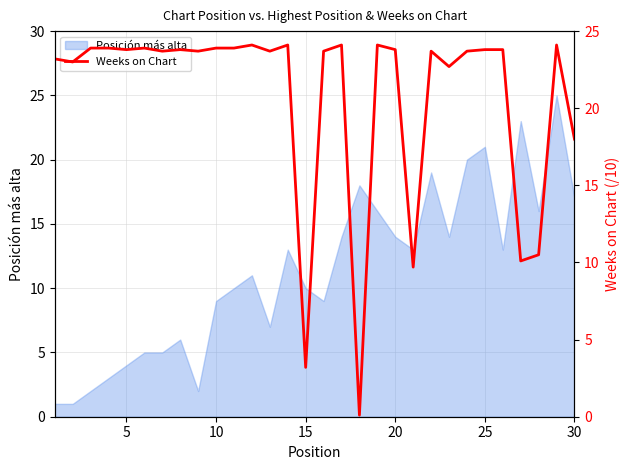

The value of Posición más alta at 25 is 21. True or false?

True